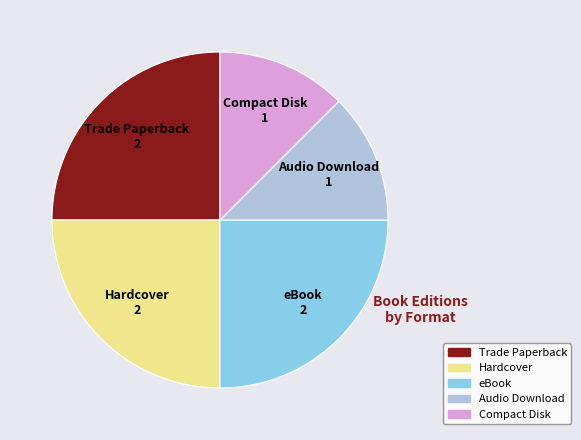

Approximately how many times larger is the value at Audio Download compared to eBook?

0.5